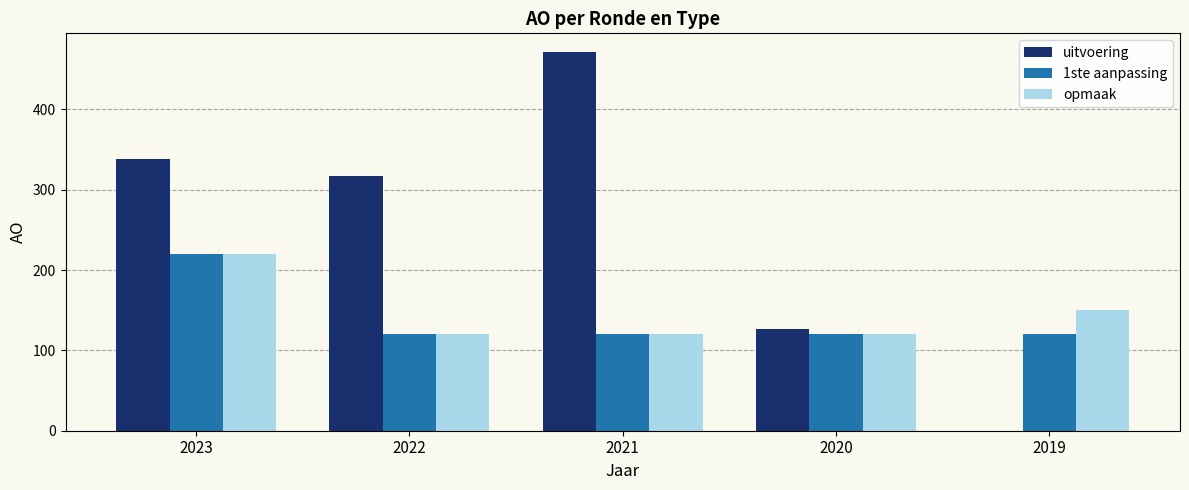

What are all the series names shown in the legend?

uitvoering, 1ste aanpassing, opmaak